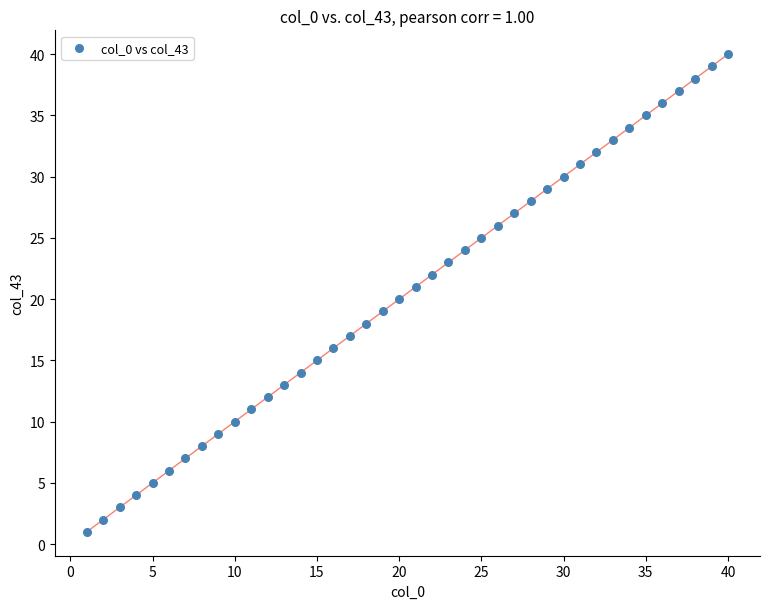

What is the range of Y values (max minus min)?

39